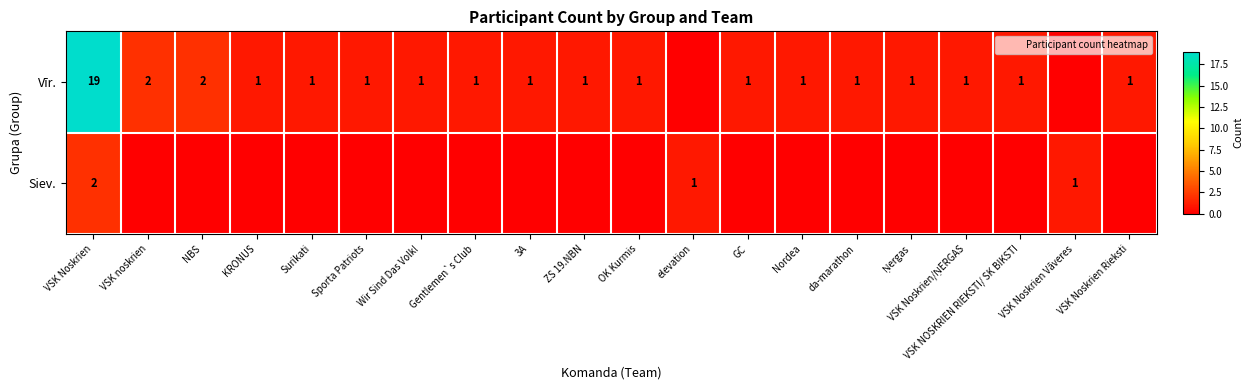

What is the maximum value shown in the chart?

19